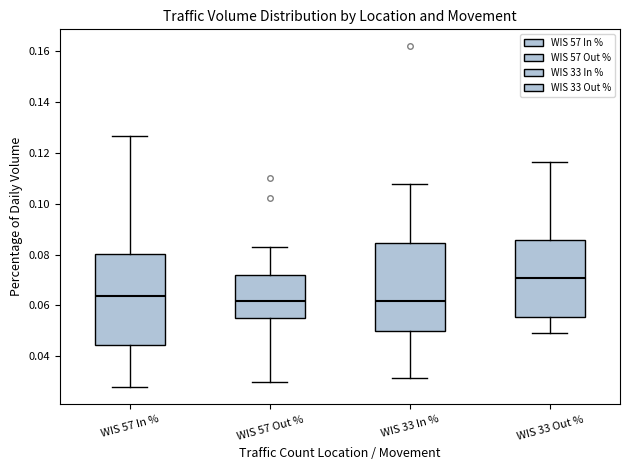

Reading left to right, read every box against the y-axis: the position of its median line, the range the box covers, and the ends of its whiskers. The values are not printed on the chart, so give them approximately, as read against the axis.

WIS 57 In %: median 0.064, box 0.044 to 0.080, whiskers 0.028 to 0.126
WIS 57 Out %: median 0.062, box 0.056 to 0.072, whiskers 0.030 to 0.084
WIS 33 In %: median 0.062, box 0.050 to 0.084, whiskers 0.032 to 0.108
WIS 33 Out %: median 0.070, box 0.056 to 0.086, whiskers 0.050 to 0.116